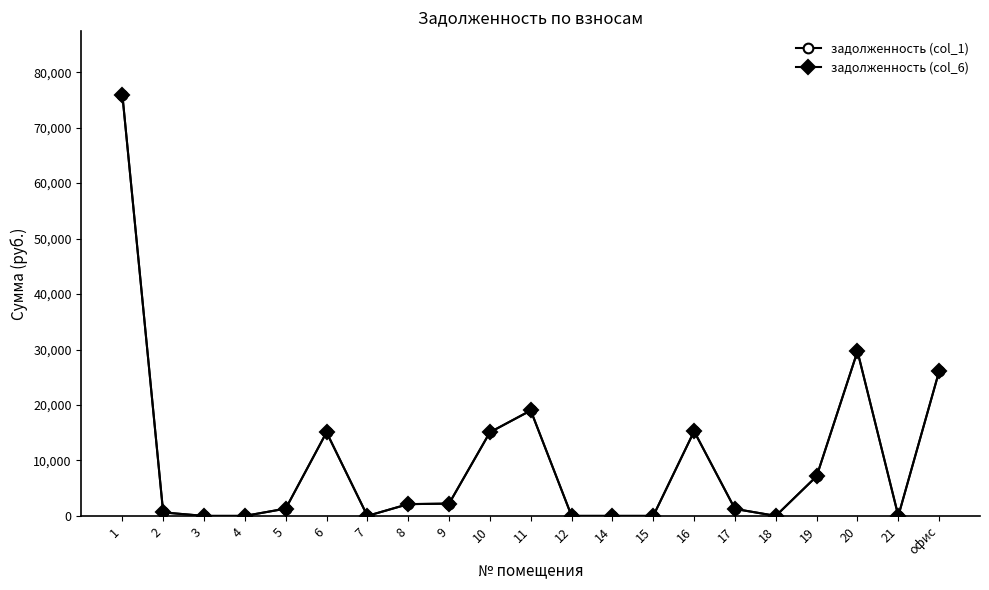

What position from the right is 7?

15